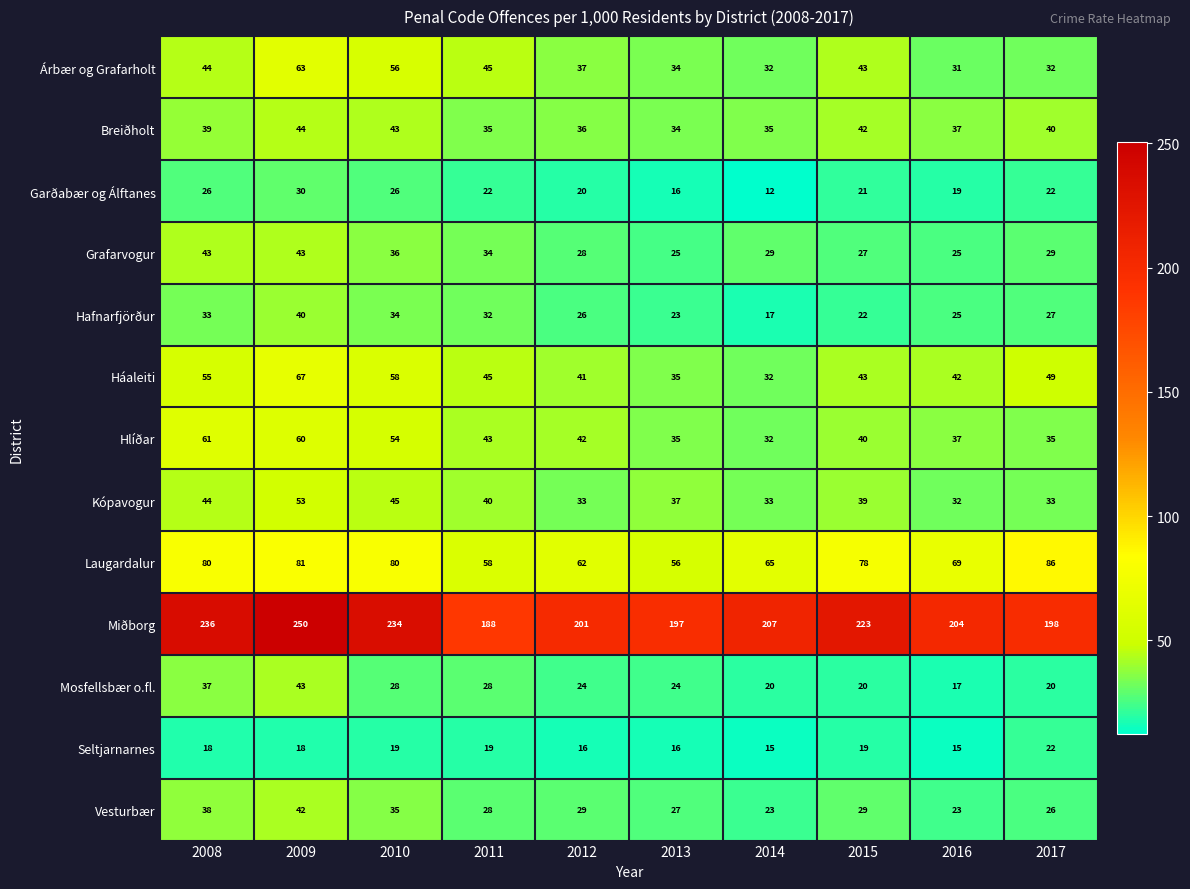

True or false: Breiðholt has a value of 22 at 2017.

False